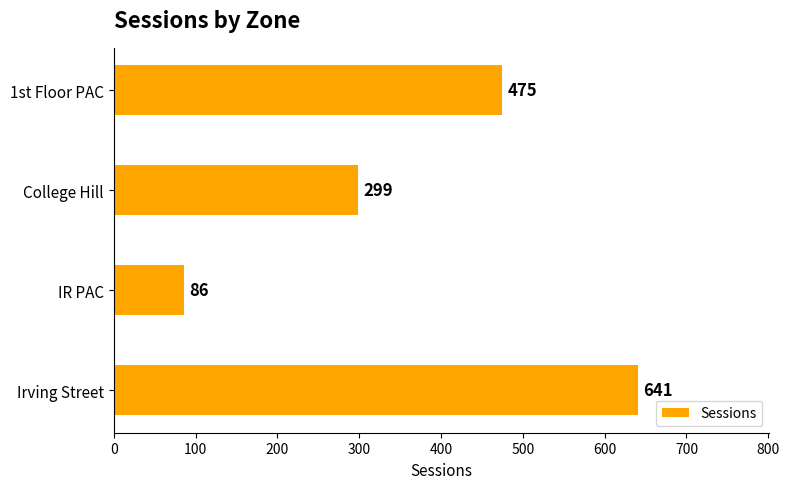

Reading bottom to top, what are all the values shown in this chart?

641	86	299	475